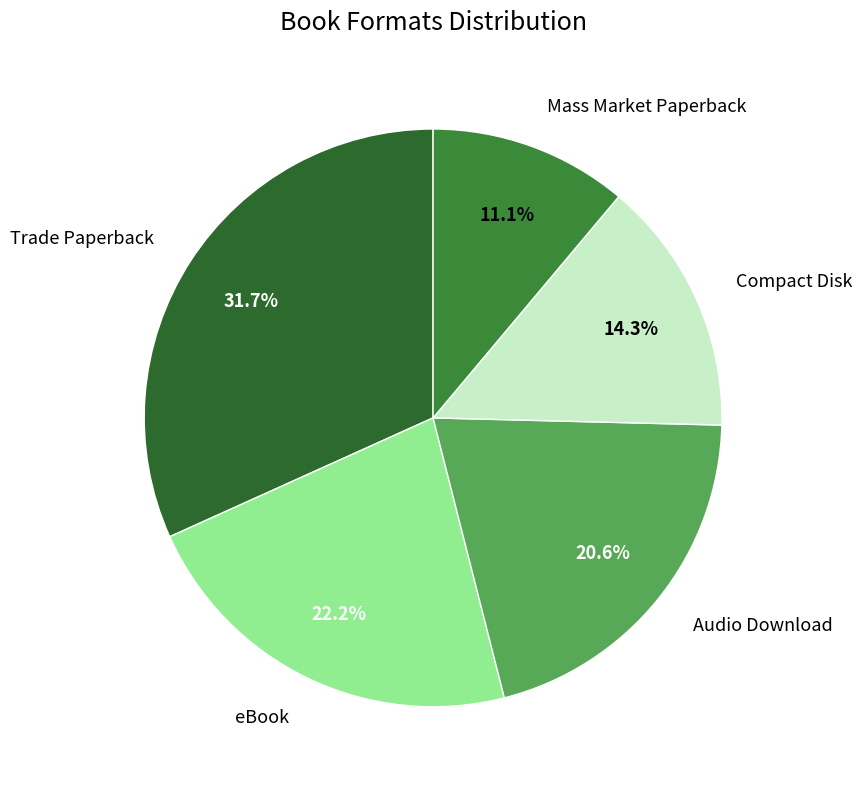

Do Compact Disk and Audio Download together represent more than half of the pie?

No